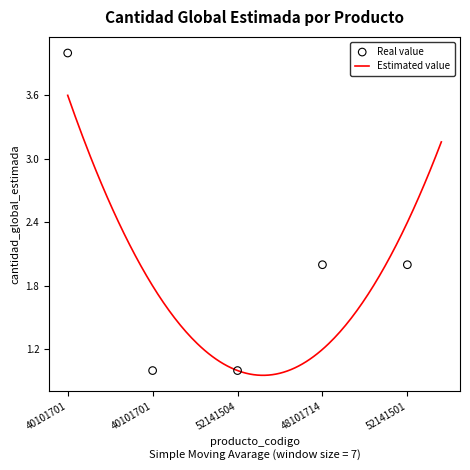

Which has a higher value, 52141501 or 40101701?

52141501